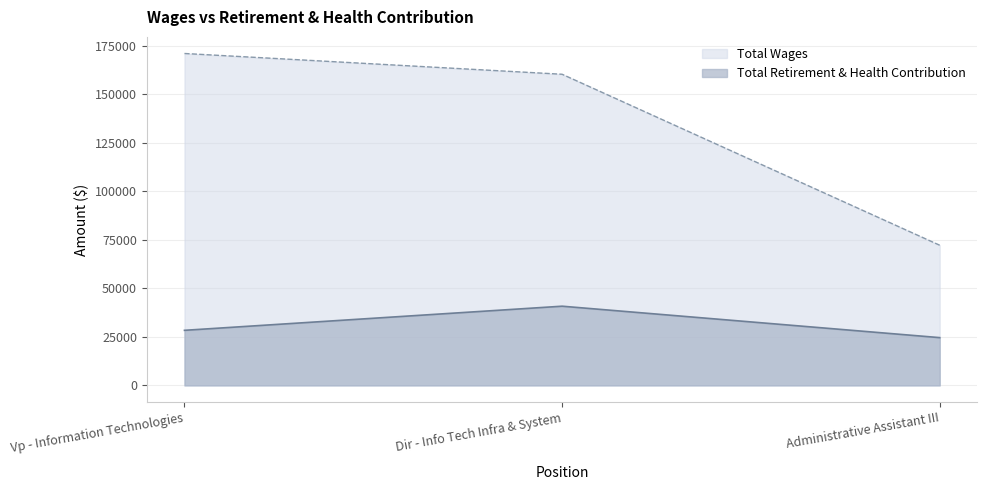

How many categories are shown in the chart?

3